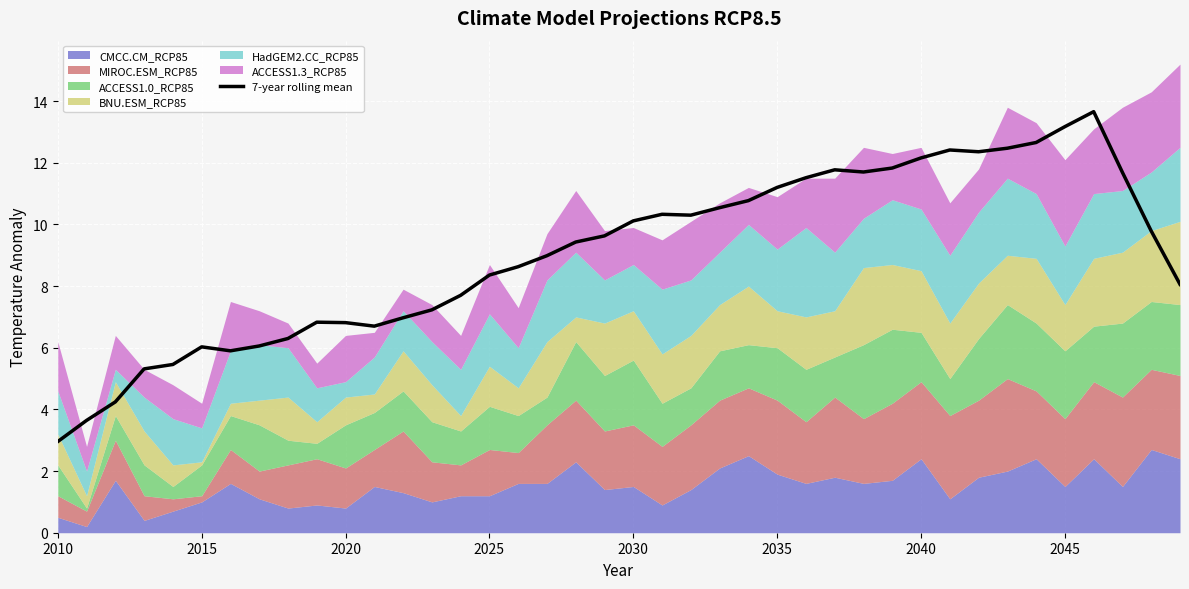

What is the minimum value for 7-year rolling mean?

3.0